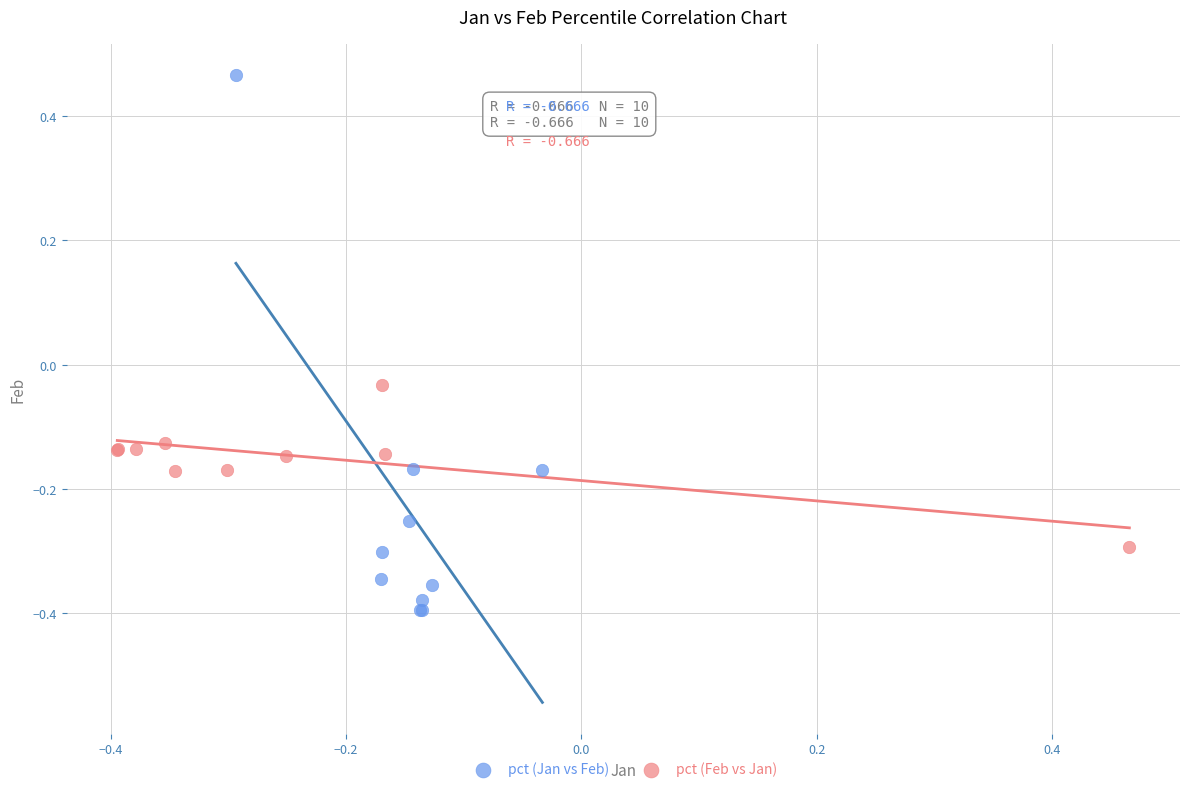

Which series has the largest Y range (max minus min)?

pct (Jan vs Feb)